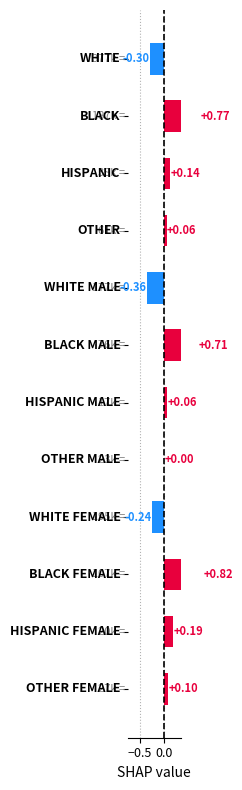

How many values are below 0?

3